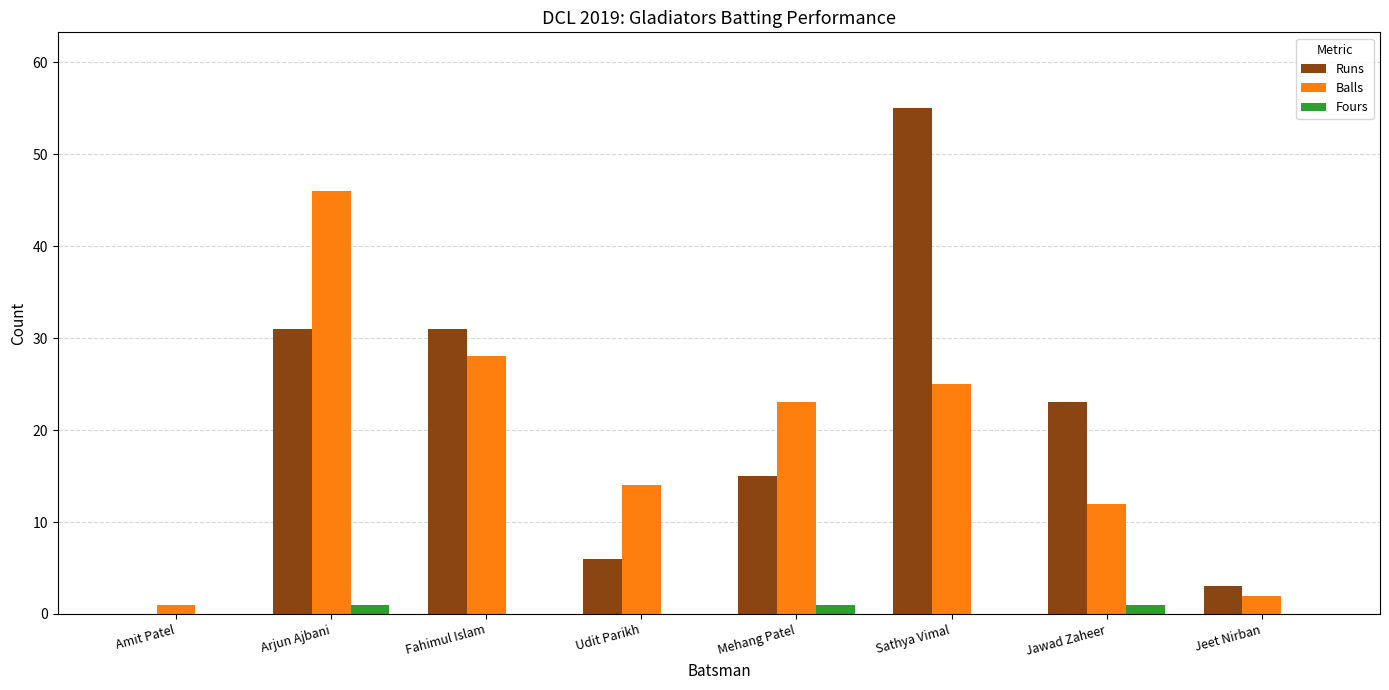

What is the maximum value shown in the chart?

55